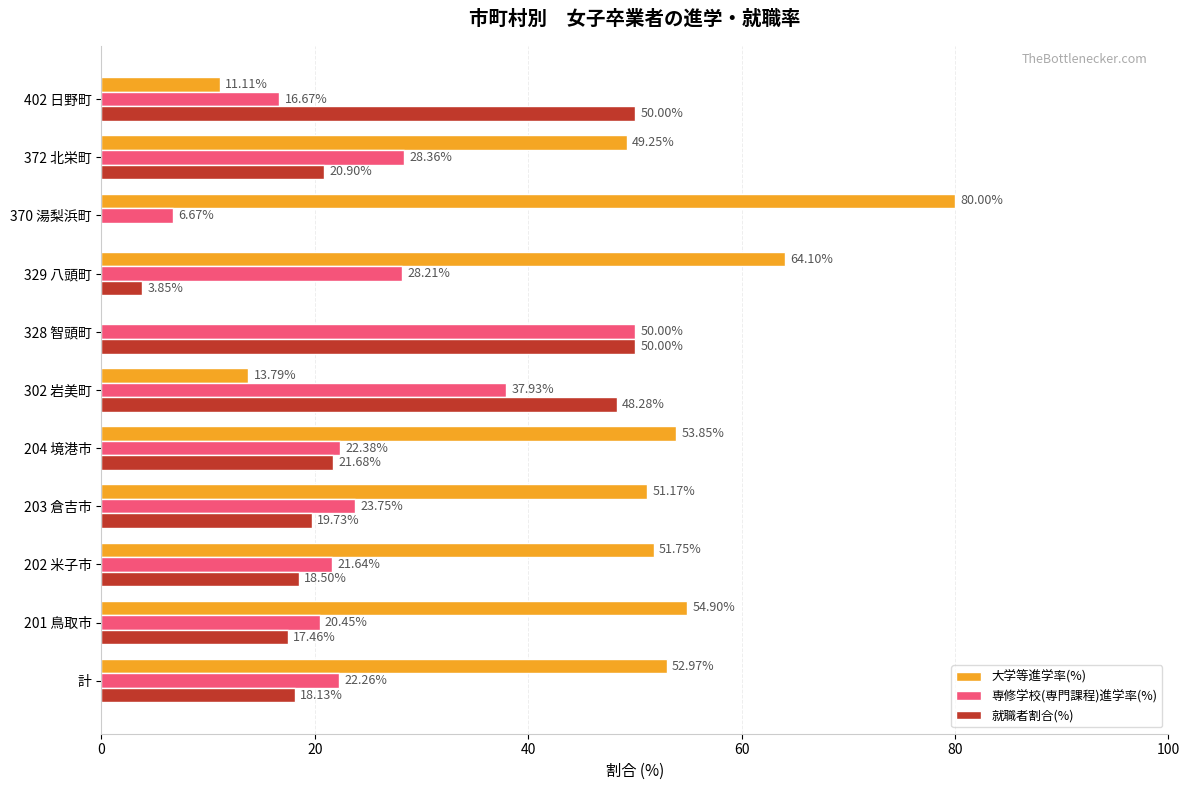

Count the number of categories in the chart.

11